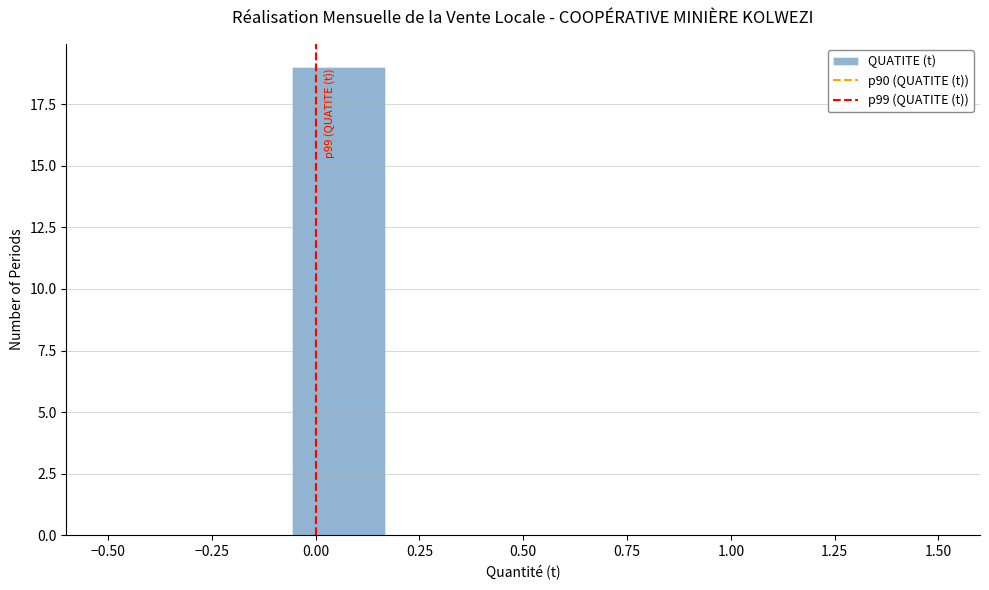

Which range on the x-axis has the tallest bar?

-0.05 to 0.15